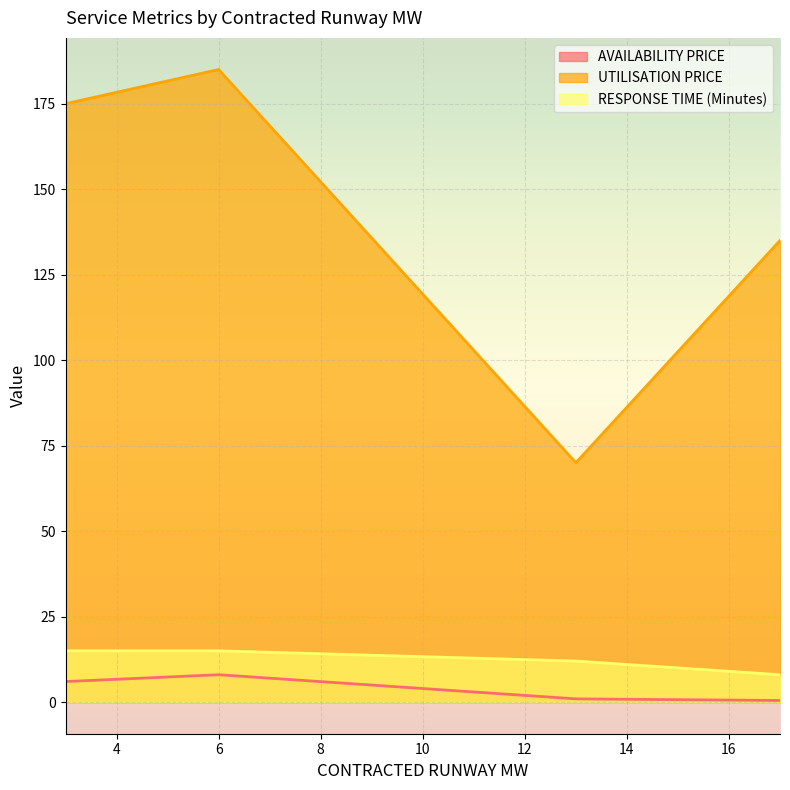

At which category is the sum across all series the highest?

6